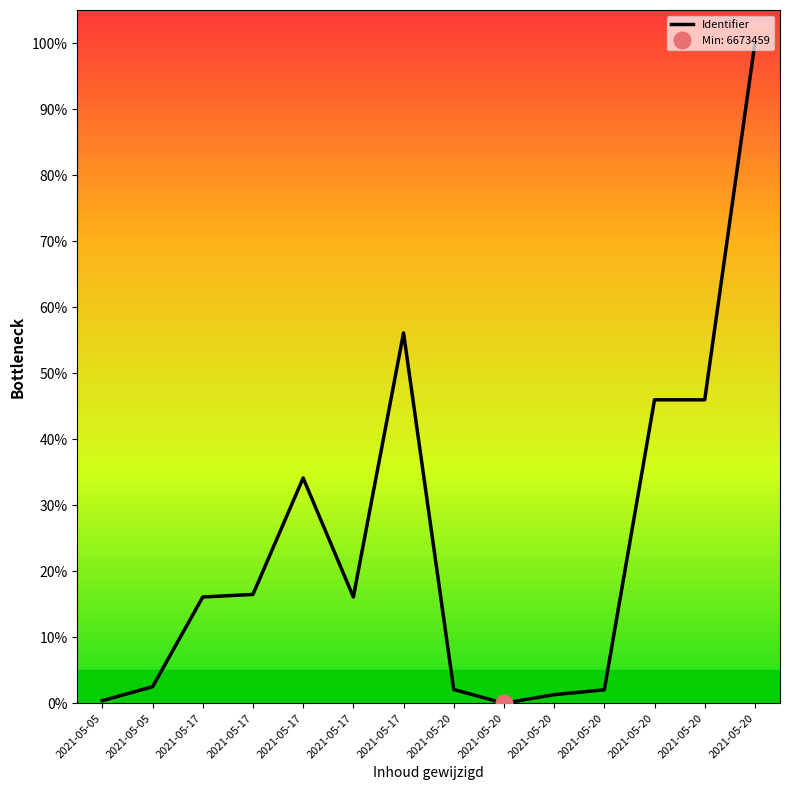

Where does the data first go above 16?

2021-05-17